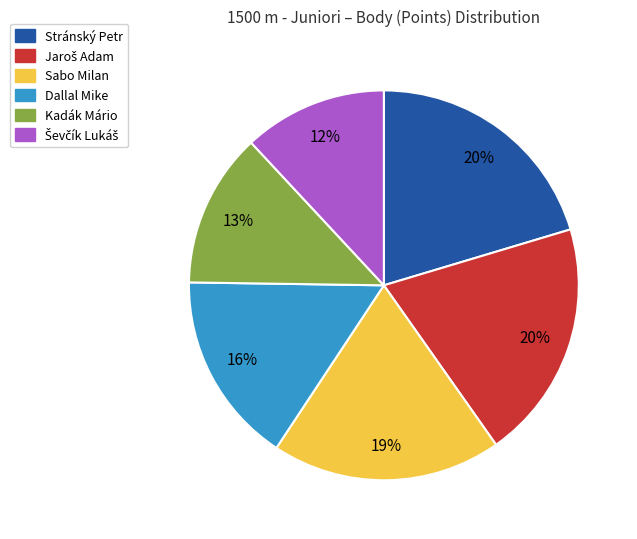

Is it true that Dallal Mike is 16% of the pie?

True